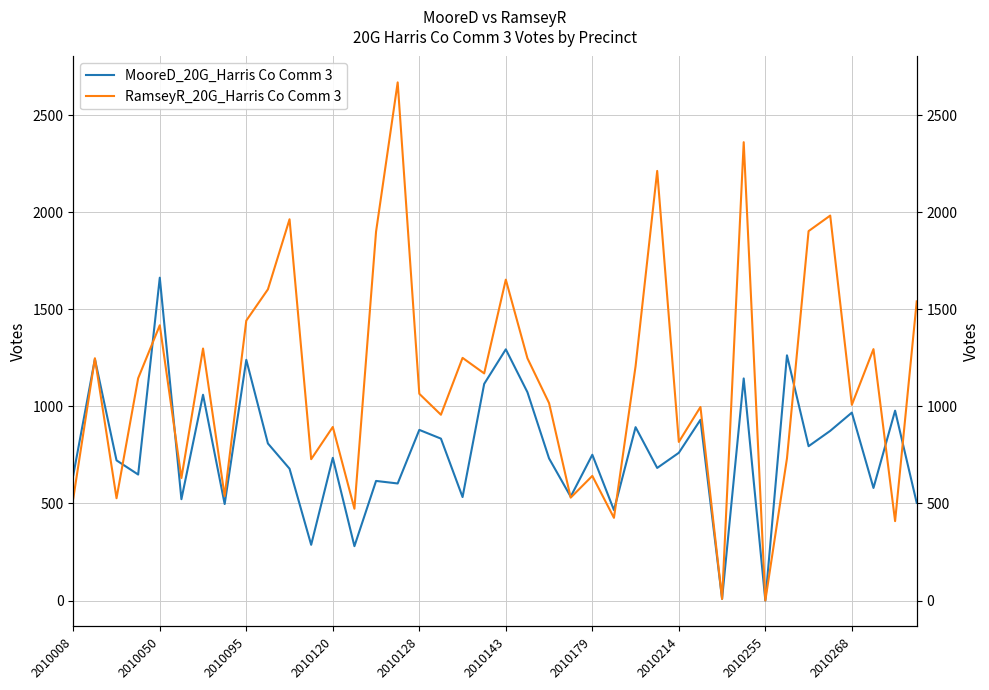

What are all the series names shown in the legend?

MooreD_20G_Harris Co Comm 3, RamseyR_20G_Harris Co Comm 3